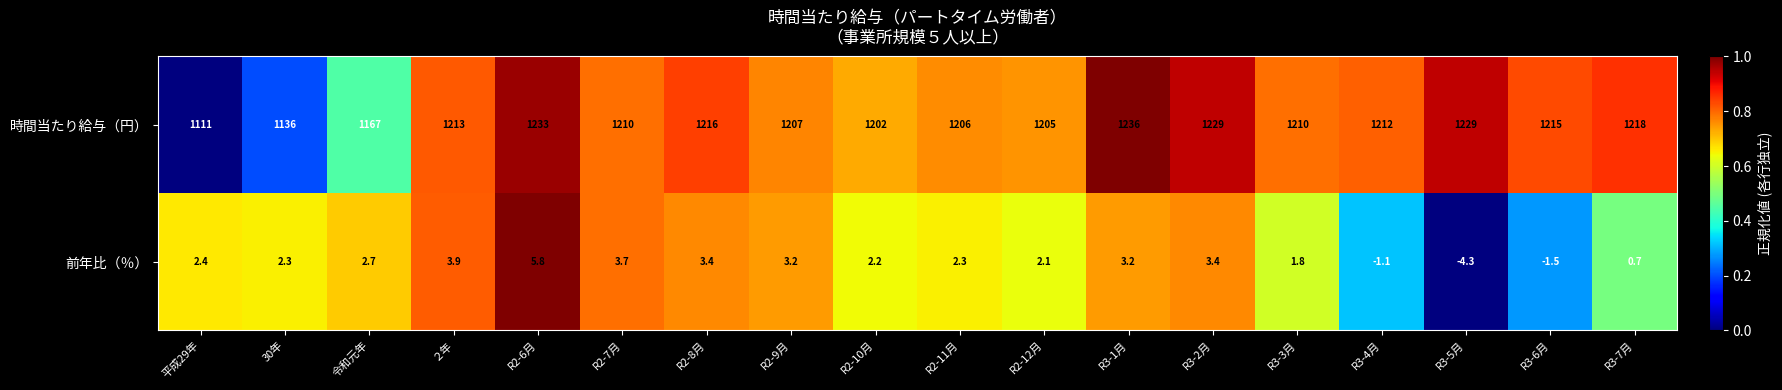

True or false: 前年比（％） has a value of 3.2 at R3-1月.

True